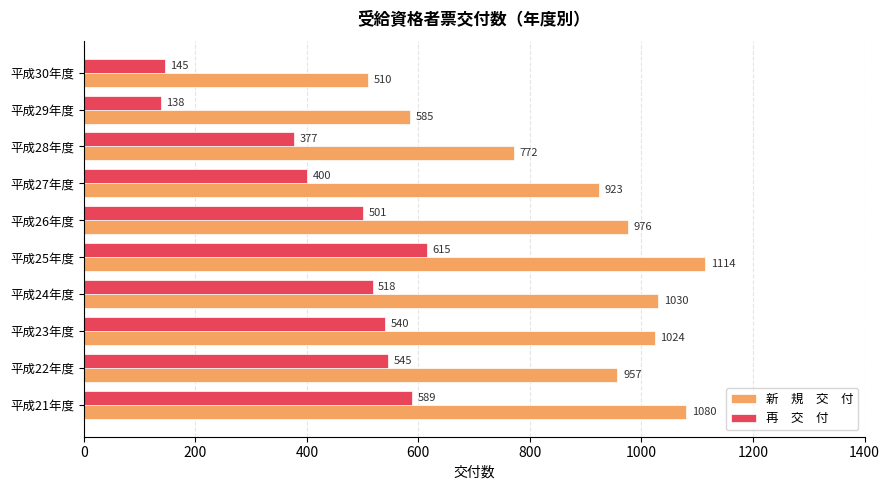

At which category is the sum across all series the highest?

平成25年度